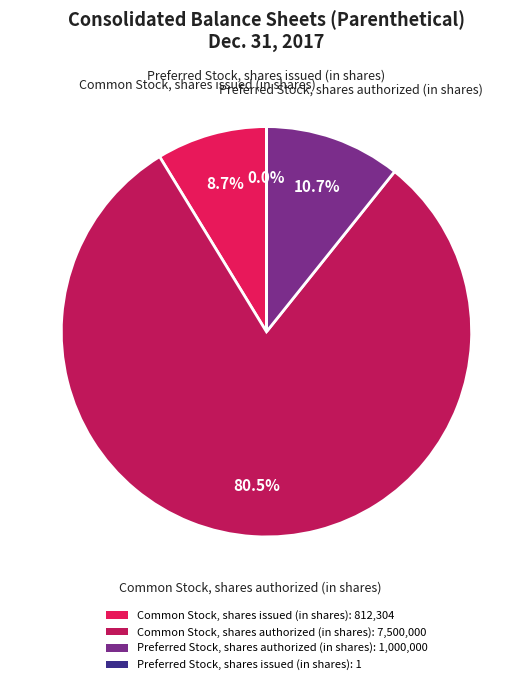

Does any single category account for the majority?

Yes